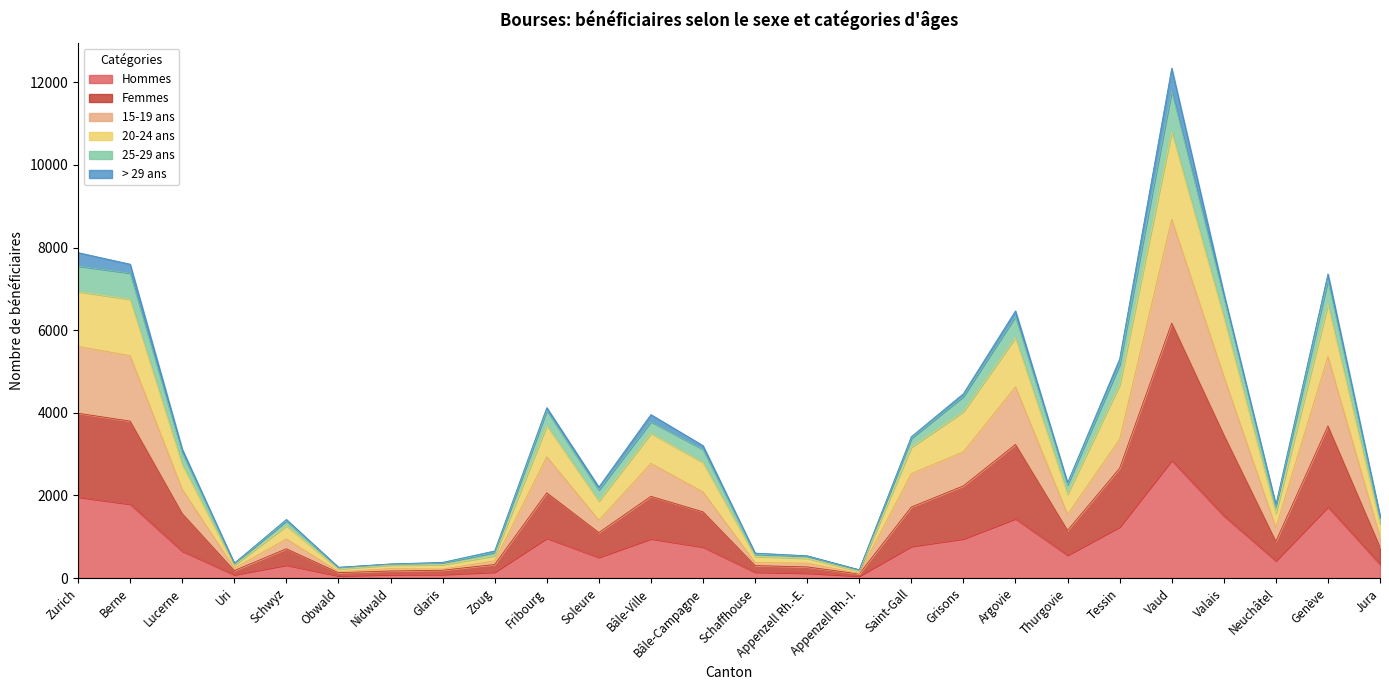

At which category is the sum across all series the highest?

Vaud